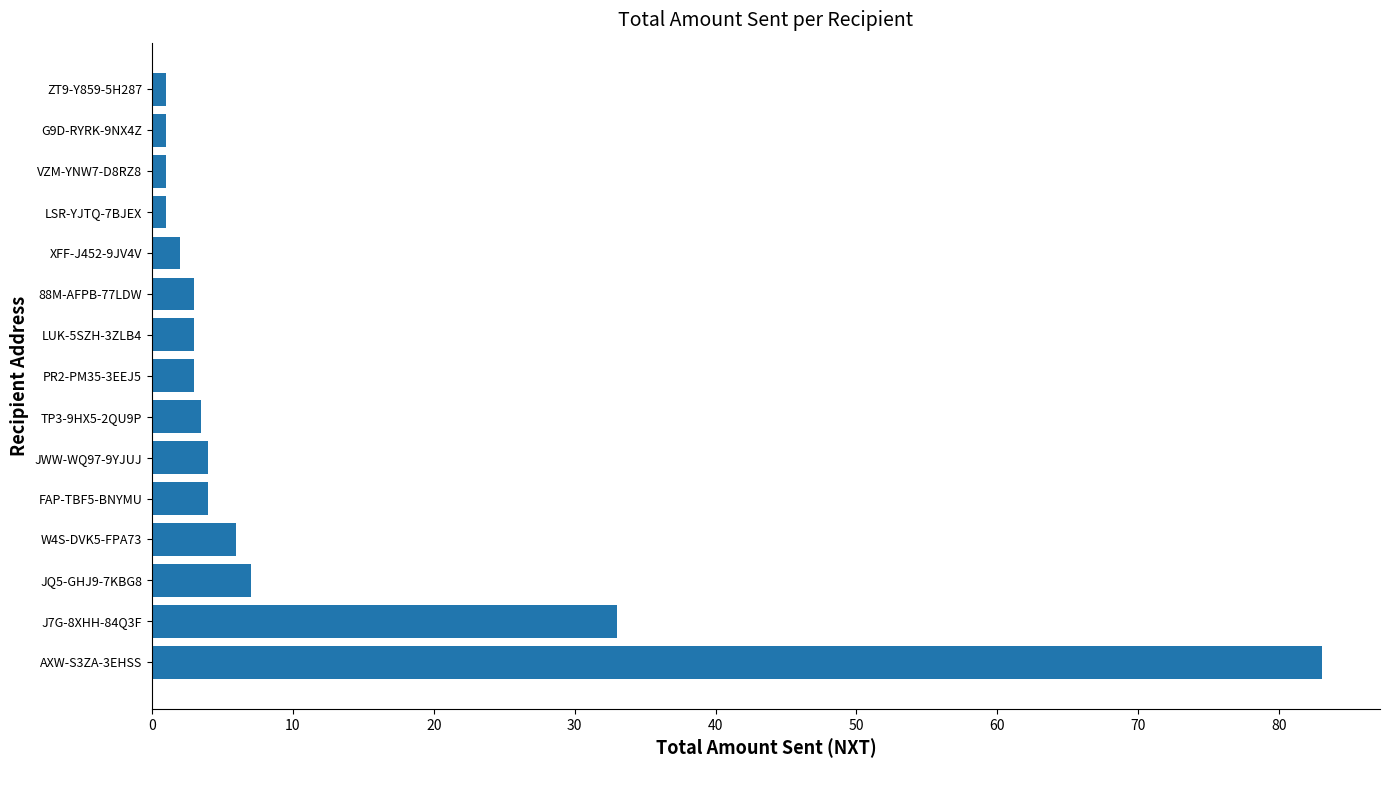

How many data points does each series have?

15